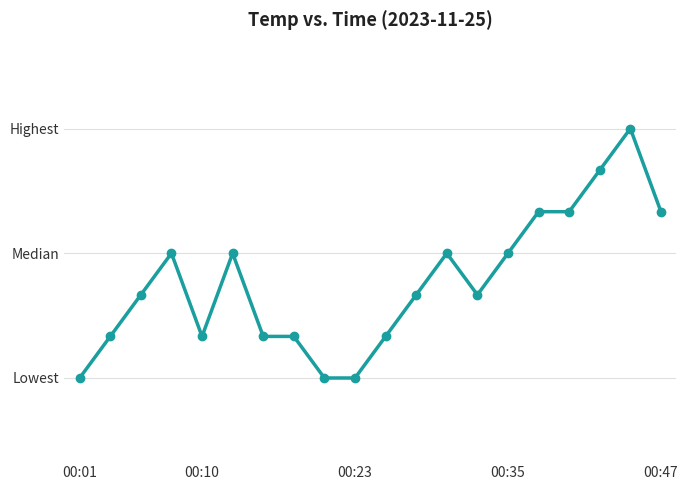

Is this an area chart (filled region under the line)?

No